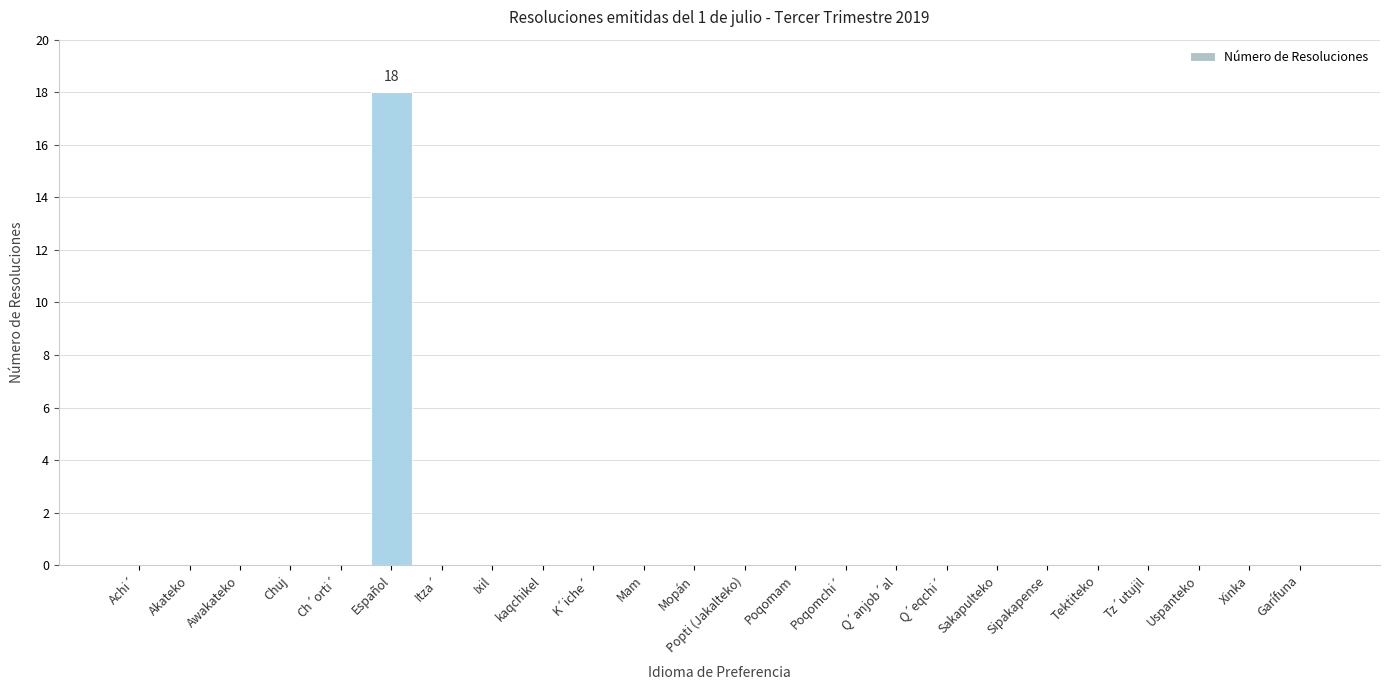

What is the sum of all values?

18